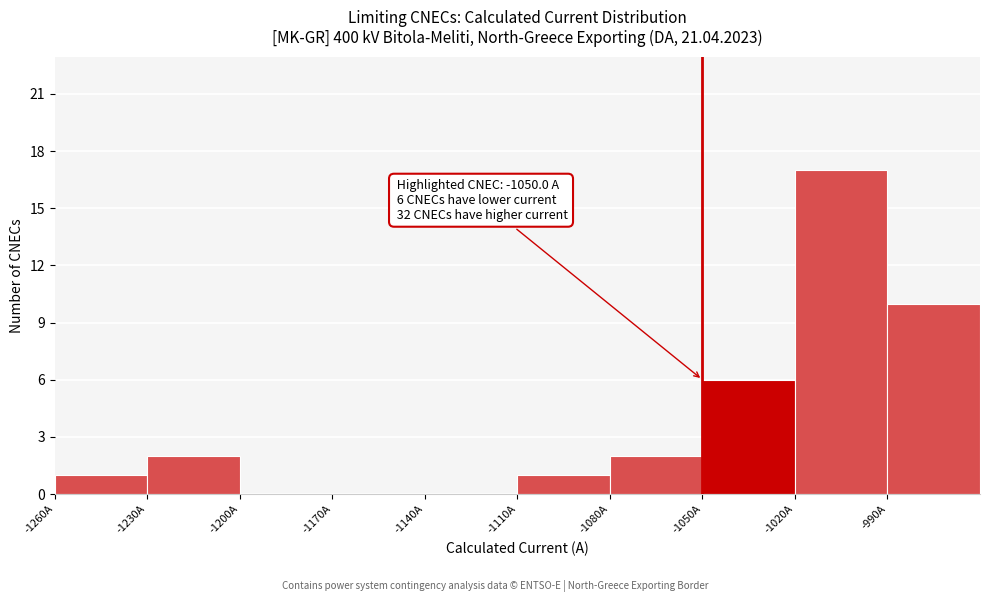

Which range on the x-axis has the tallest bar?

-1020 to -990